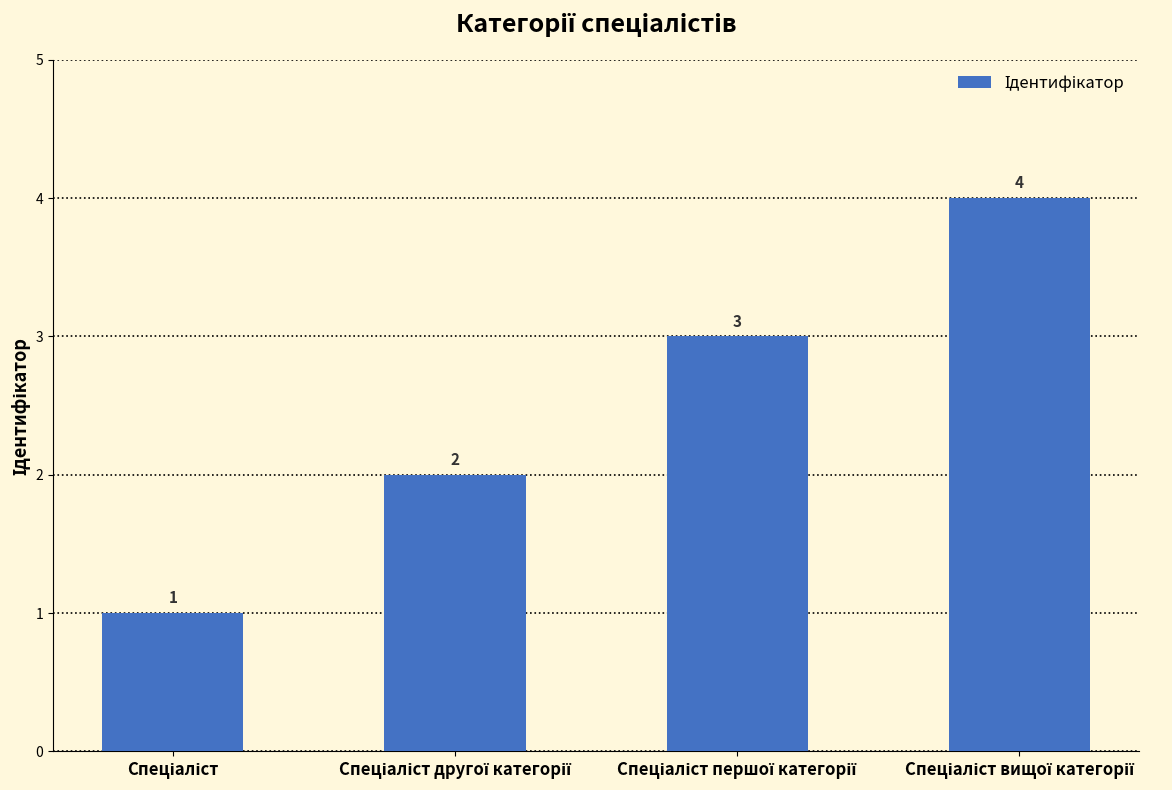

Are the bars grouped side by side (vs. stacked)?

No